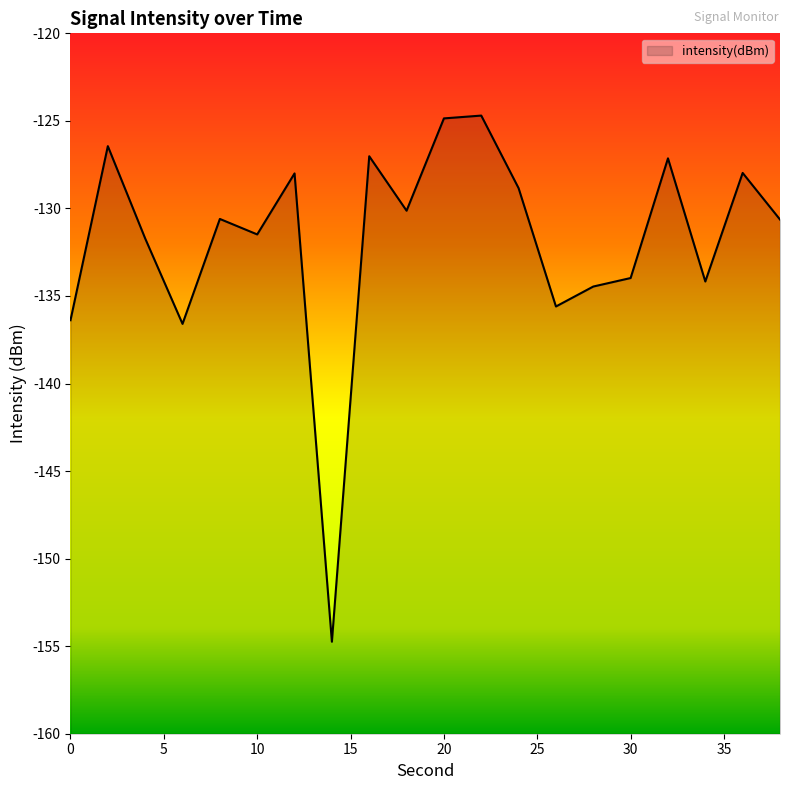

Rank the categories by value from lowest to highest.

14, 6, 0, 26, 28, 34, 30, 4, 10, 38, 8, 18, 24, 12, 36, 32, 16, 2, 20, 22